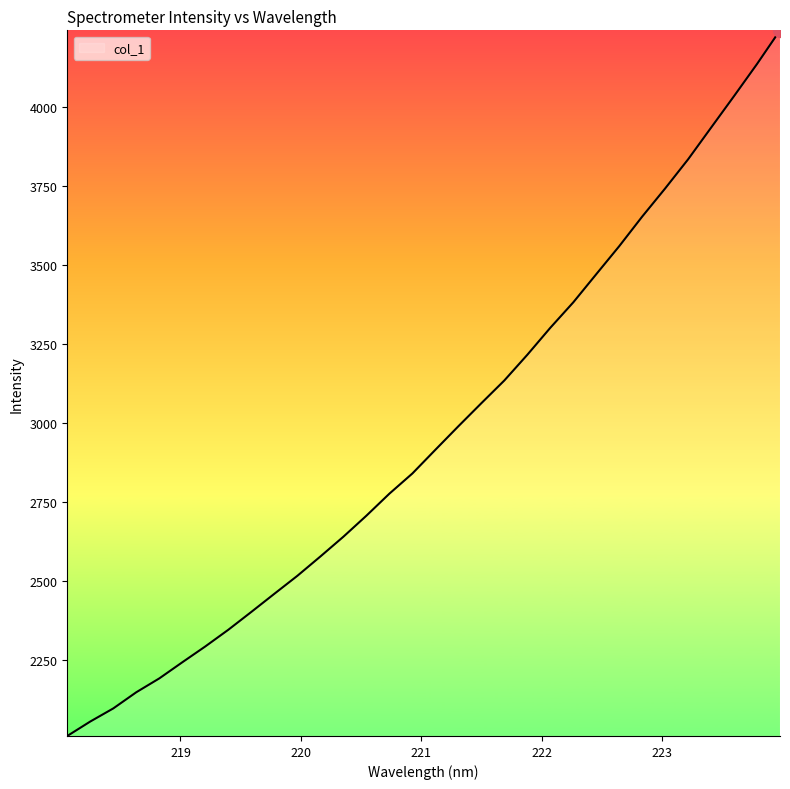

What is the difference between the maximum and minimum values?

2232.5